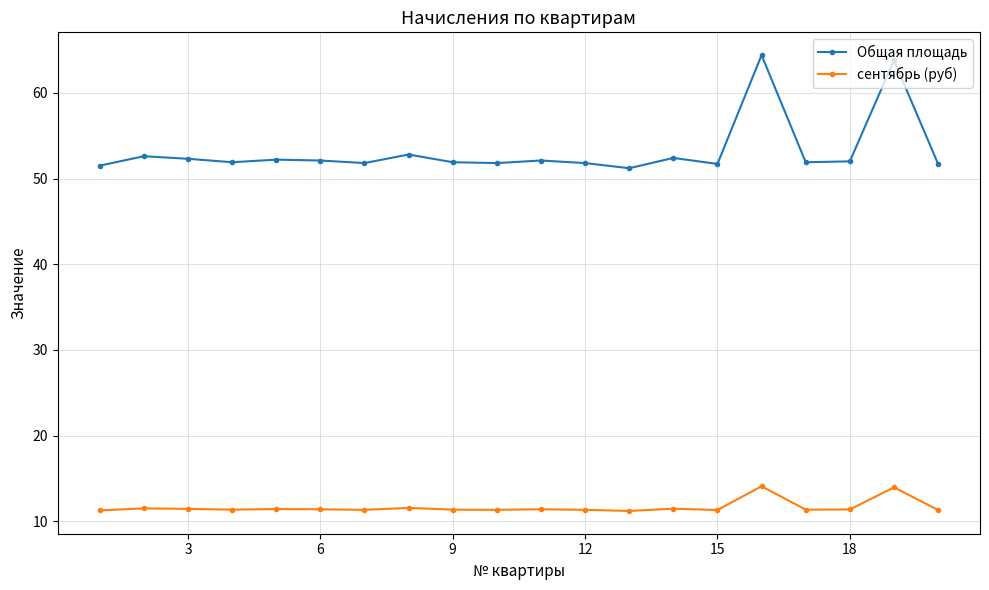

What is the value of the Общая площадь point at the 19th from the left?

63.8